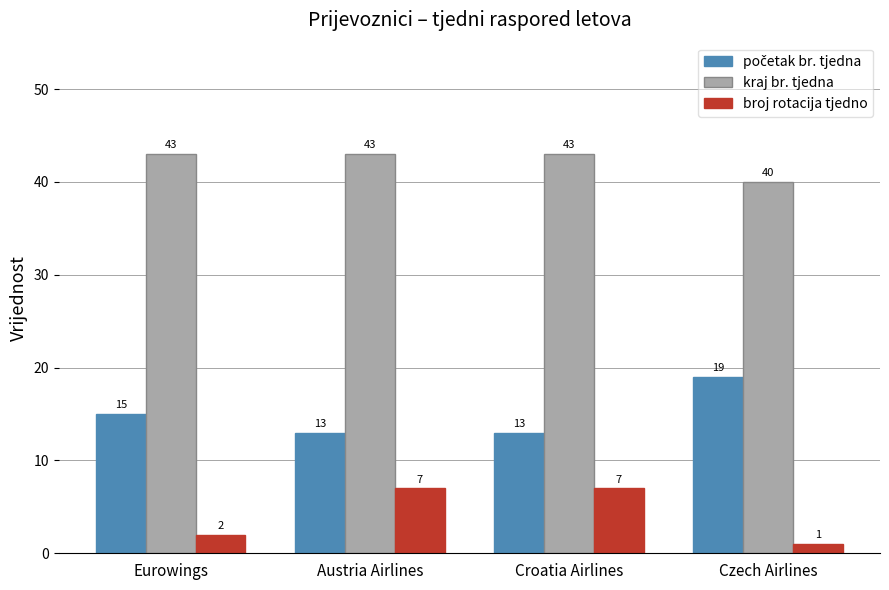

Read the kraj br. tjedna value at Eurowings.

43